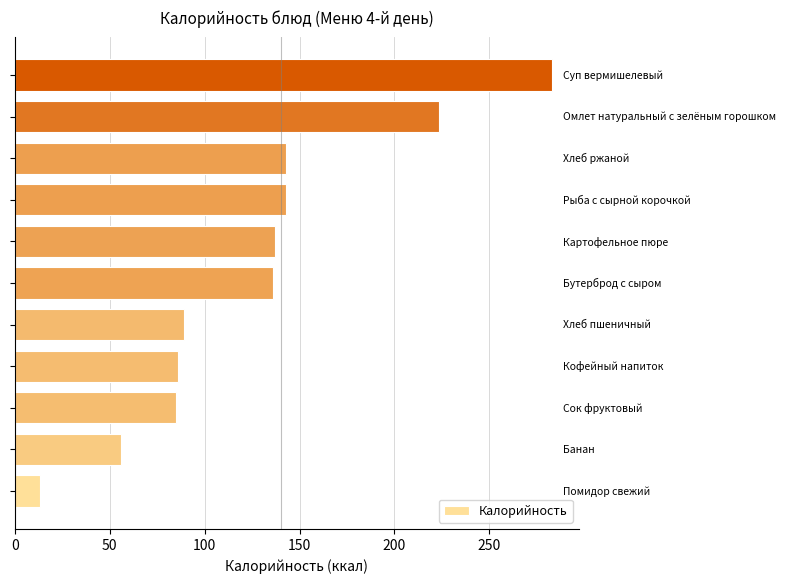

What is the difference between the second highest and minimum values?

210.4